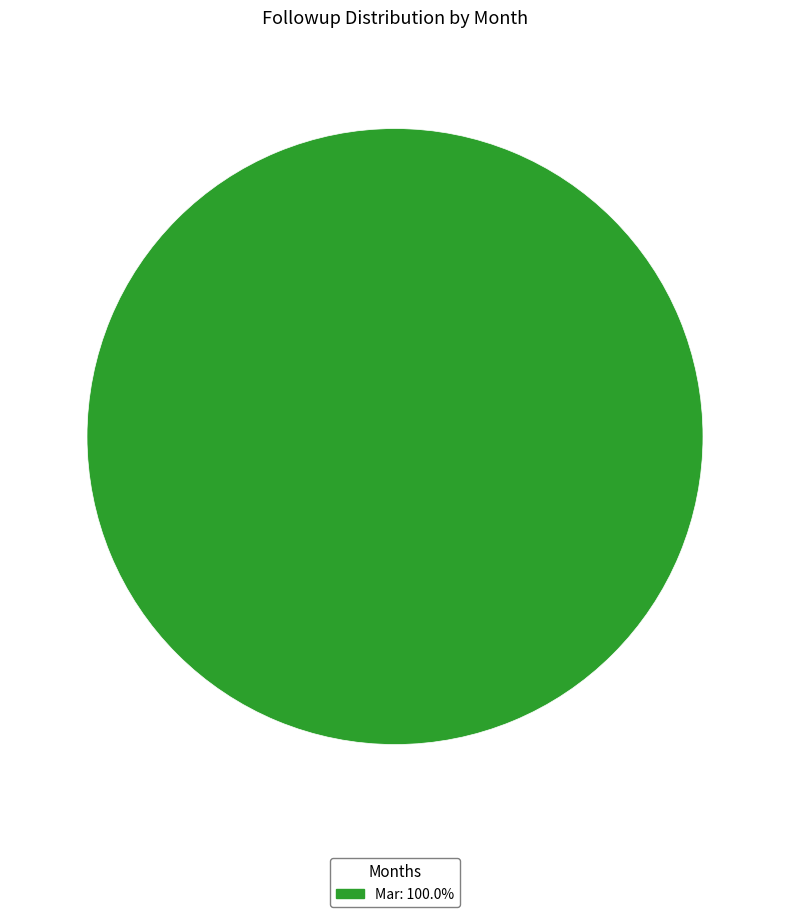

Is there any slice that represents more than half of the pie?

Yes